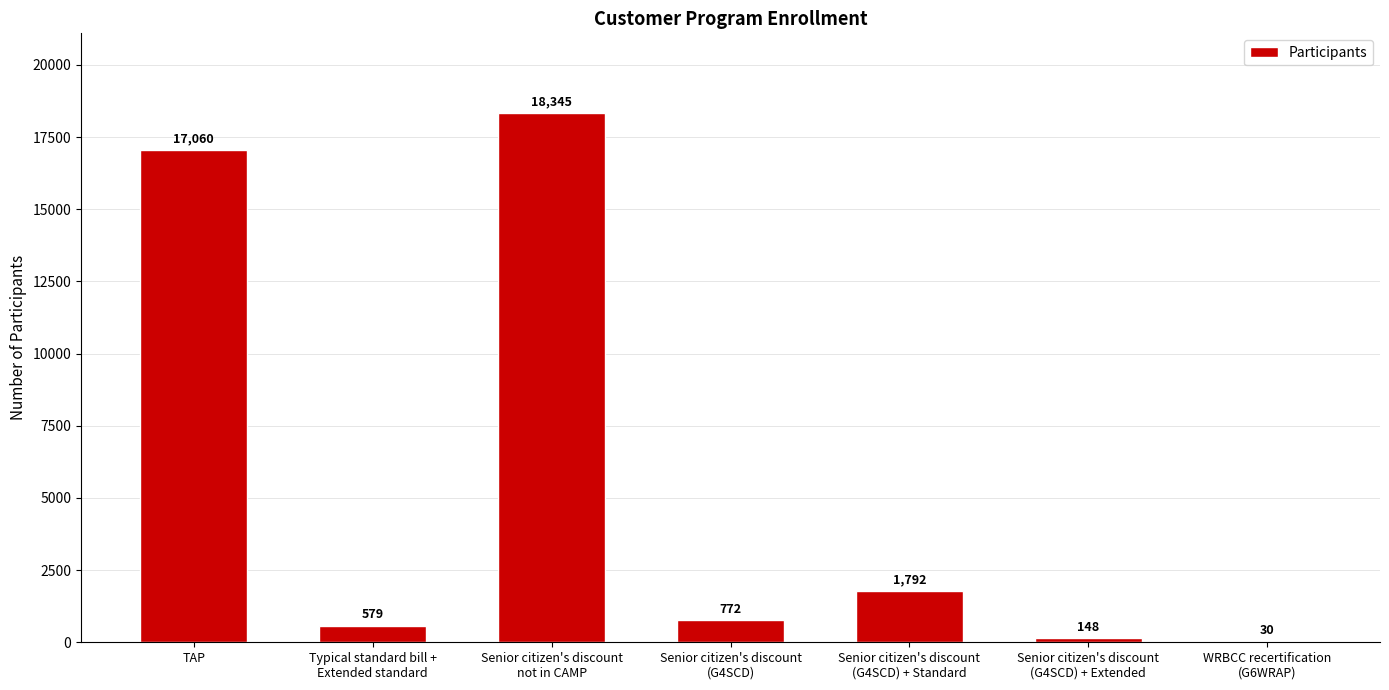

What is the sum of the values at Senior citizen's discount
(G4SCD) and Typical standard bill +
Extended standard?

1351